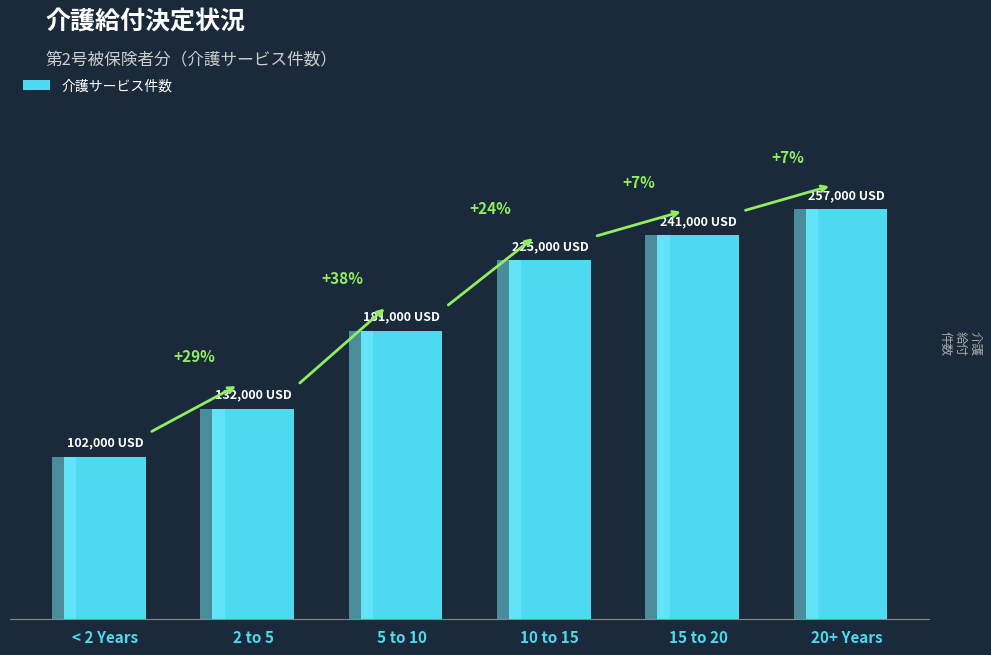

What is the greatest value displayed?

257000